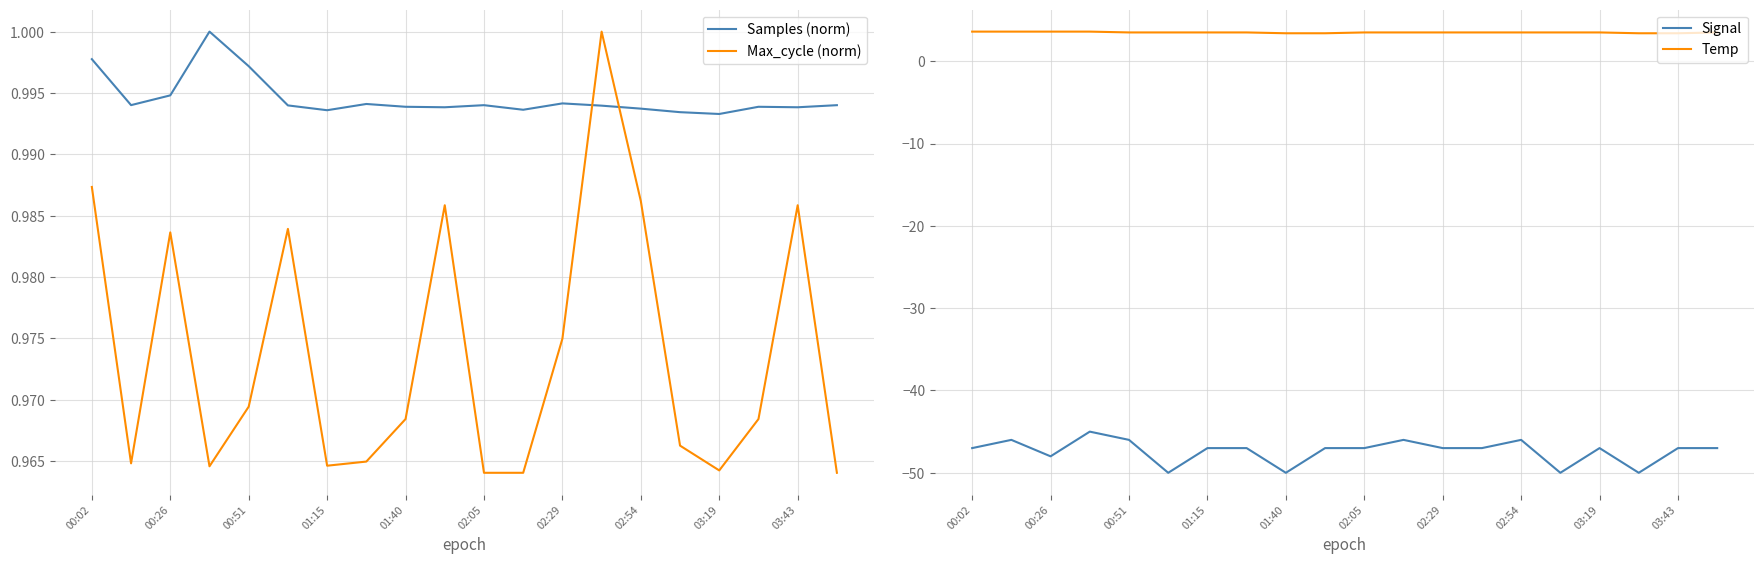

What is the average value of the Temp series?

3.5